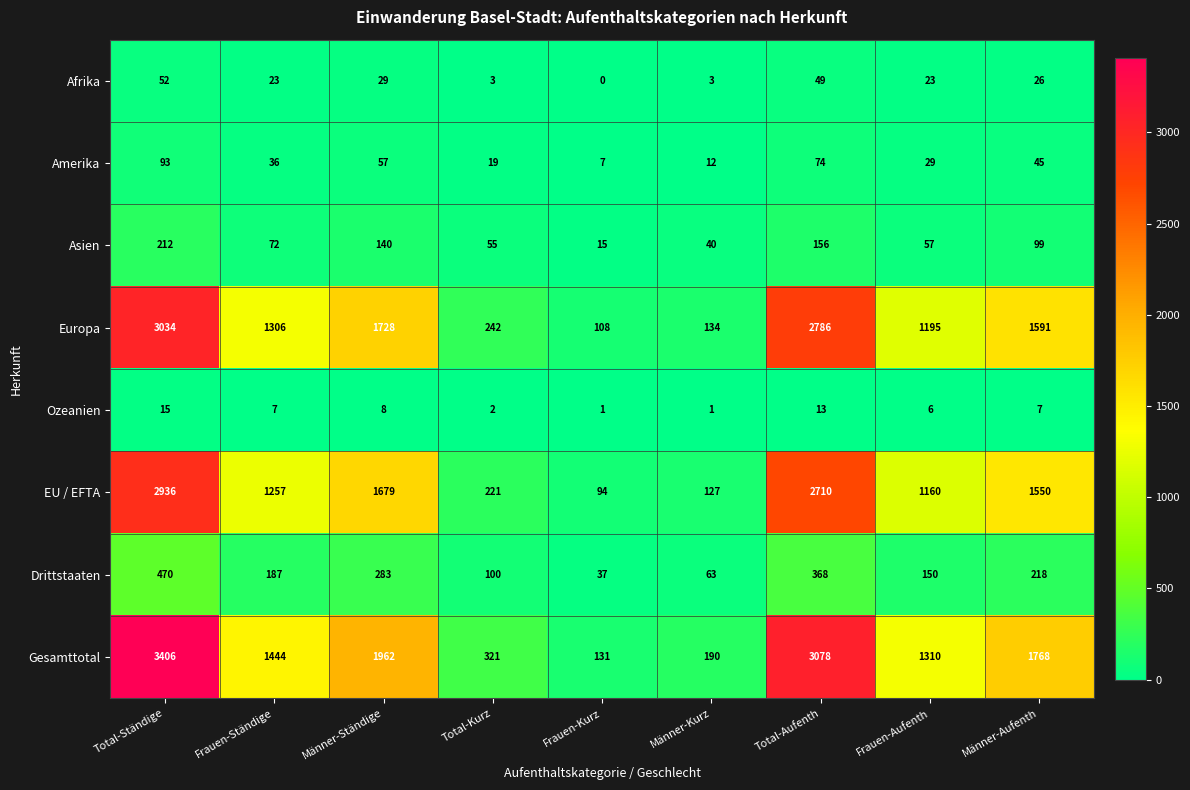

The value of Asien at Männer-Ständige is 140. True or false?

True